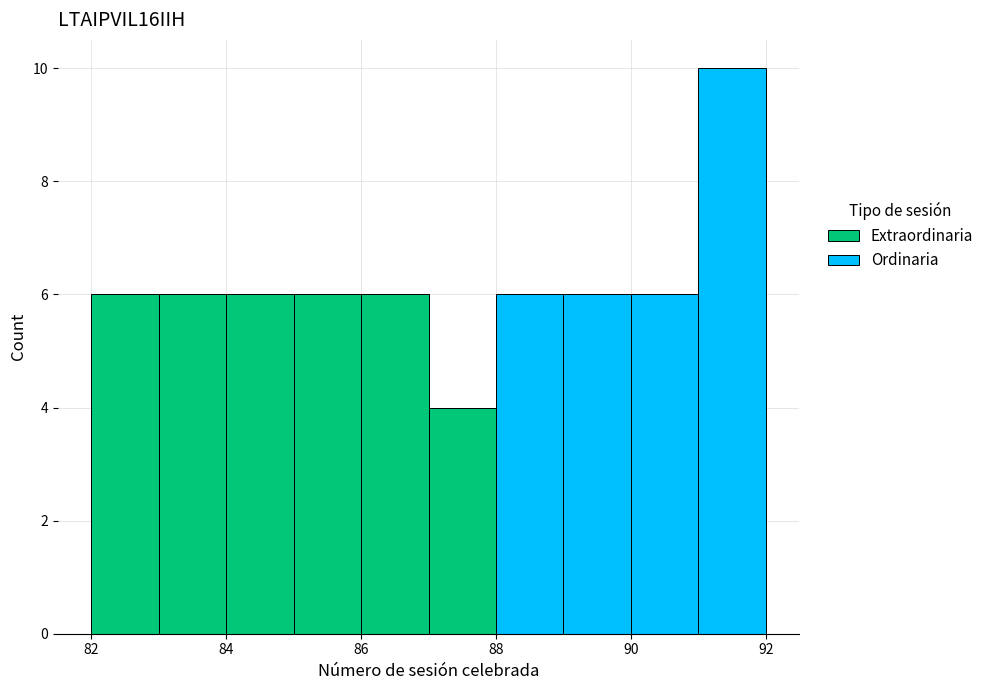

Which range on the x-axis has the tallest stacked bar (by total height)?

91 to 92